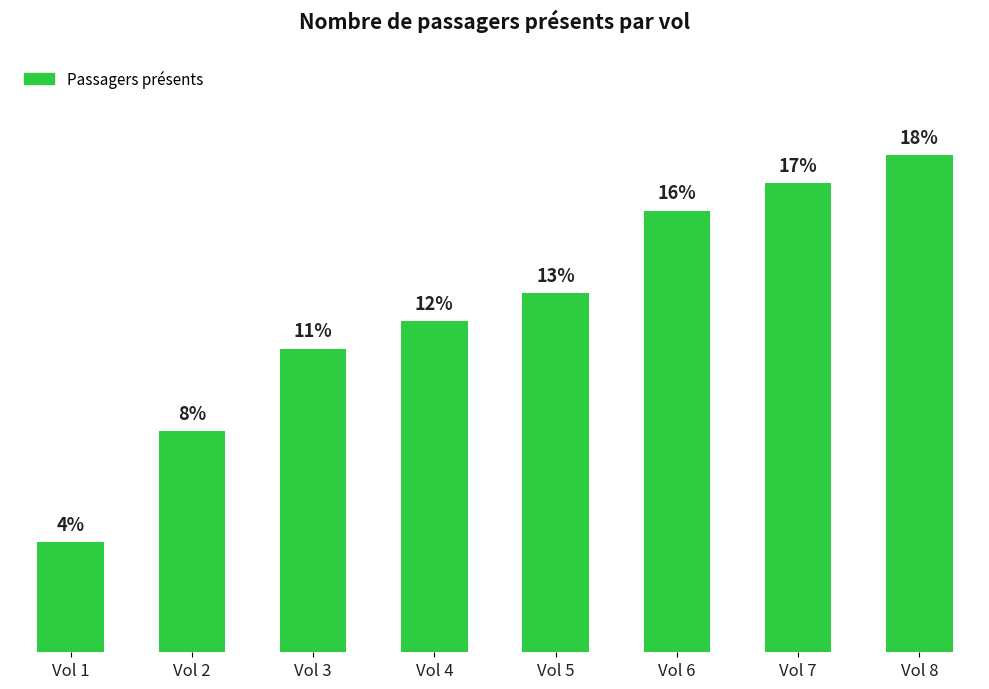

Rank the categories by value from highest to lowest.

Vol 8, Vol 7, Vol 6, Vol 5, Vol 4, Vol 3, Vol 2, Vol 1